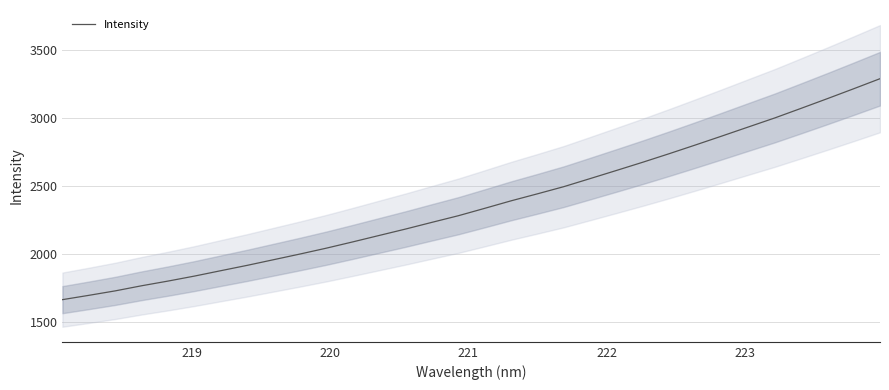

What is the difference between the maximum and minimum values?

1627.9